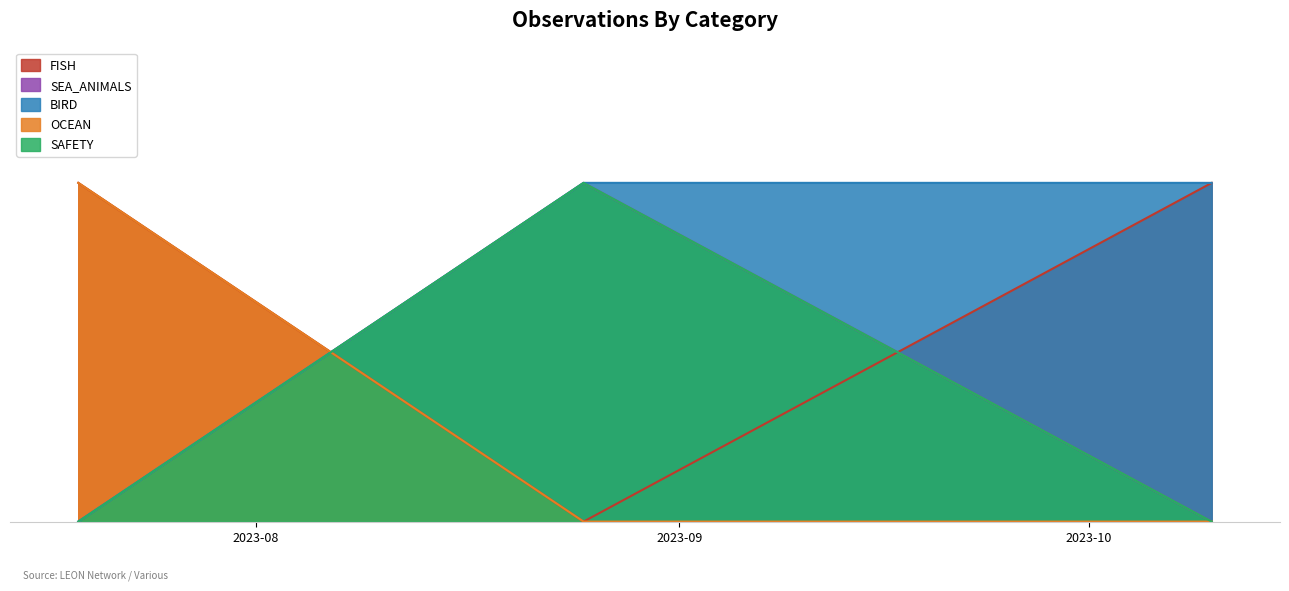

Which series has the largest range (max minus min)?

FISH